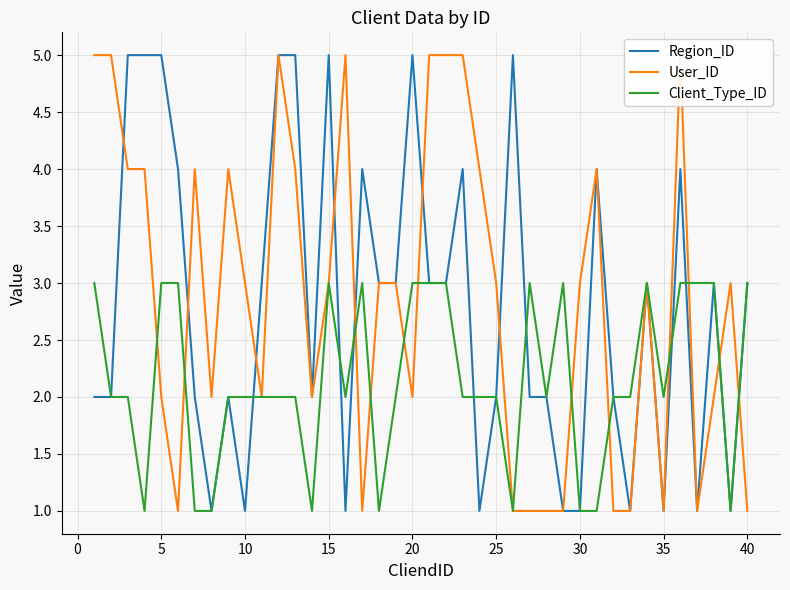

List the series in order of their peak value, highest first.

Region_ID, User_ID, Client_Type_ID